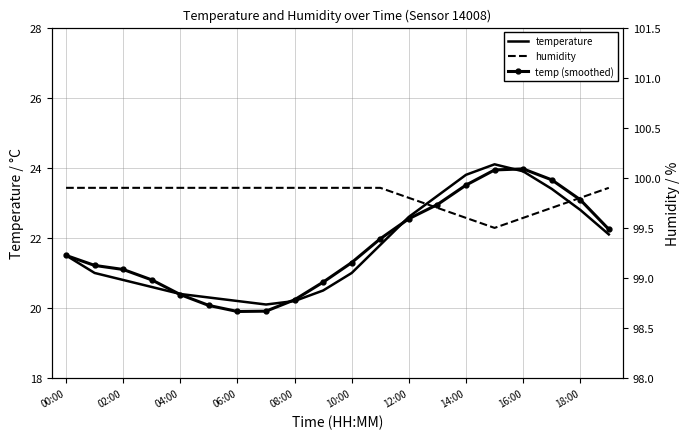

At which label does humidity reach its peak?

00:00